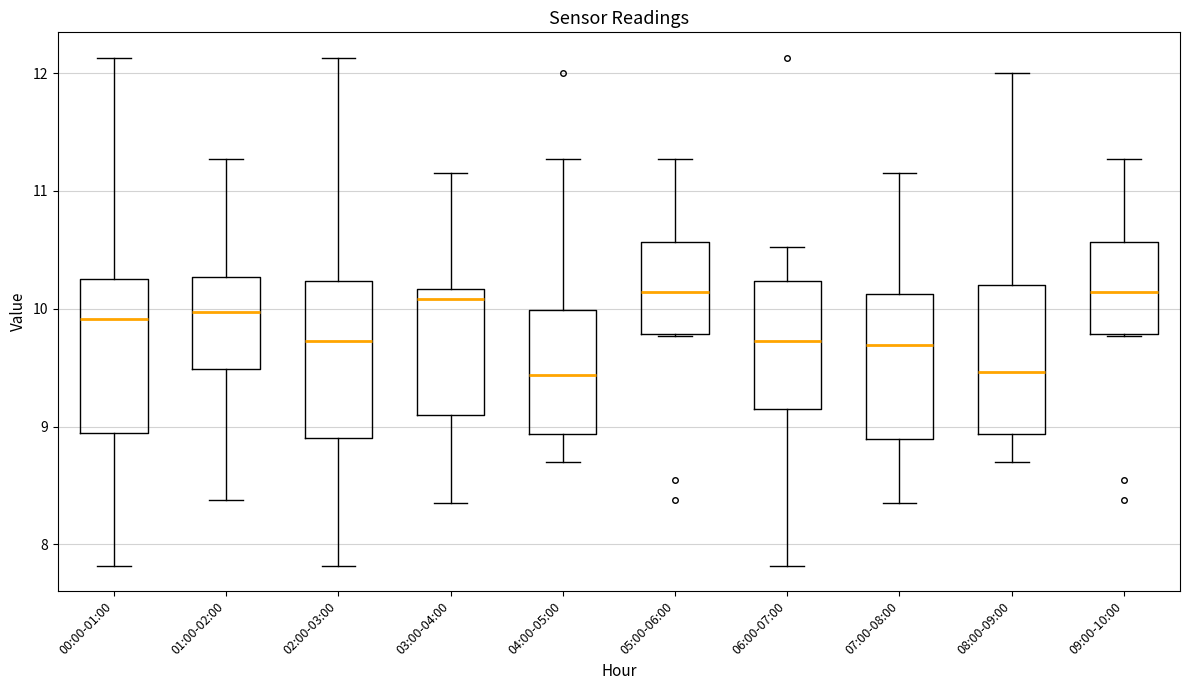

Where does the lower whisker of the box for 04:00-05:00 end on the y-axis? The values are not printed on the chart, so give them approximately, as read against the axis.

8.7